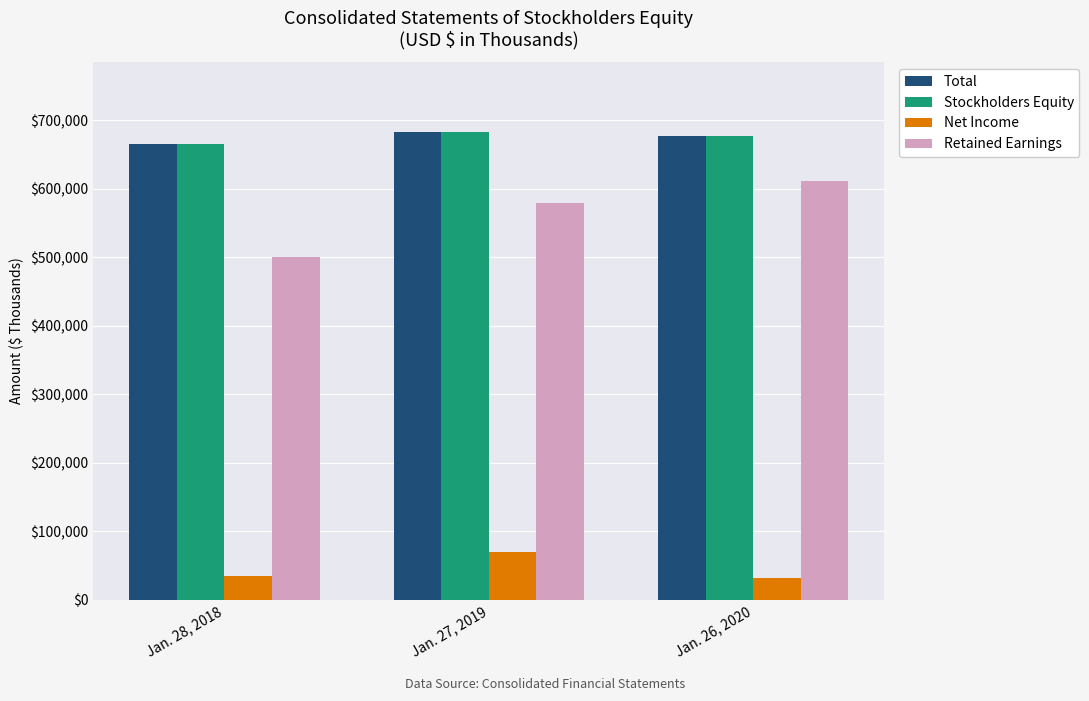

At how many categories does at least one series exceed 680699?

1